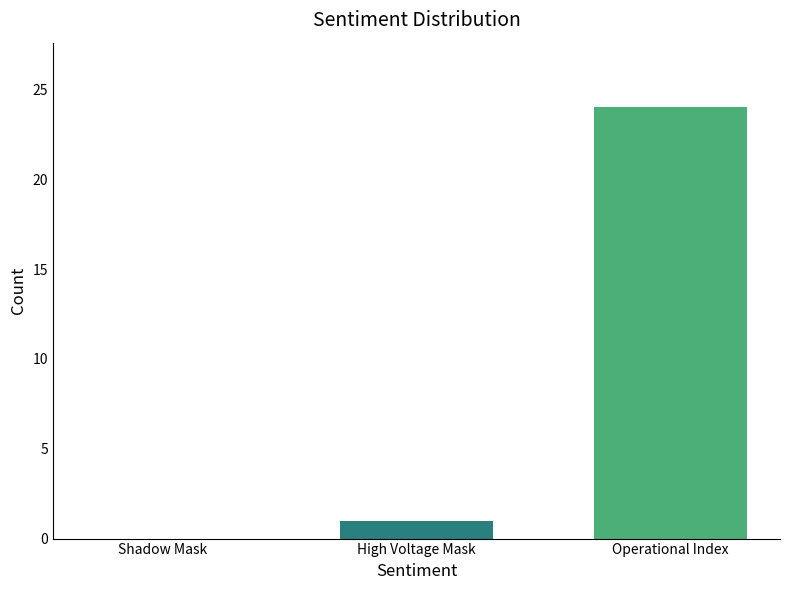

Is it true that the value at Operational Index is 24?

True